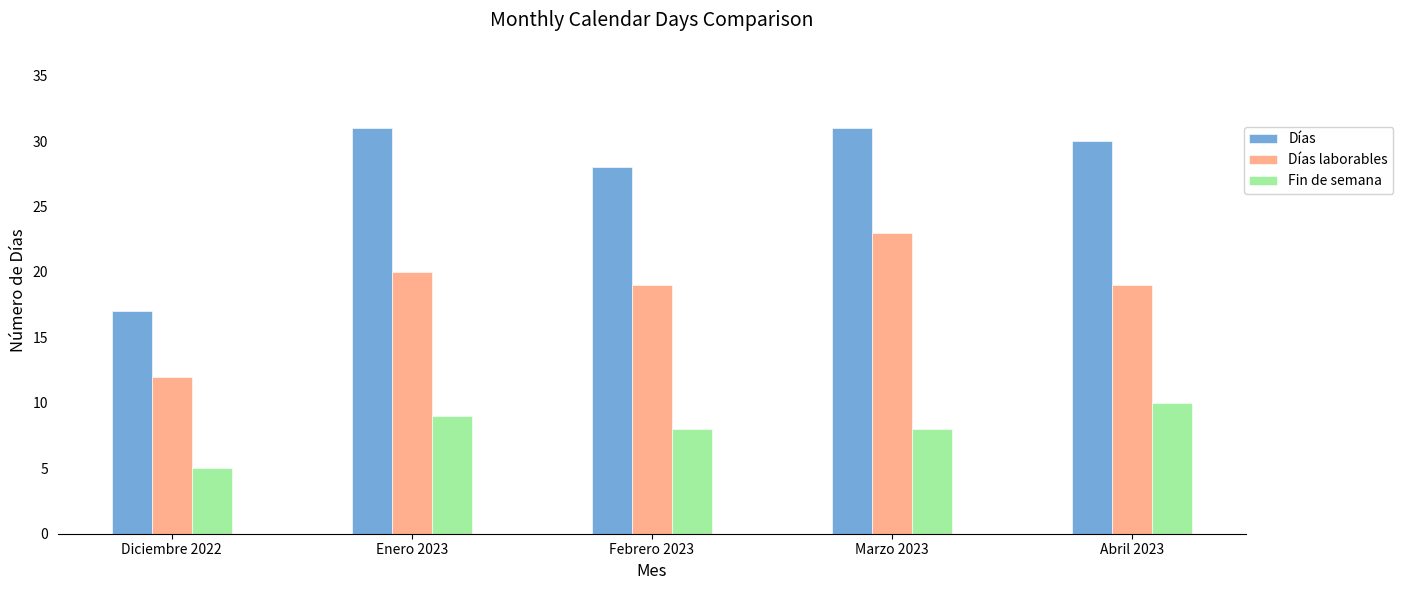

How many Fin de semana values are between 8 and 9?

3